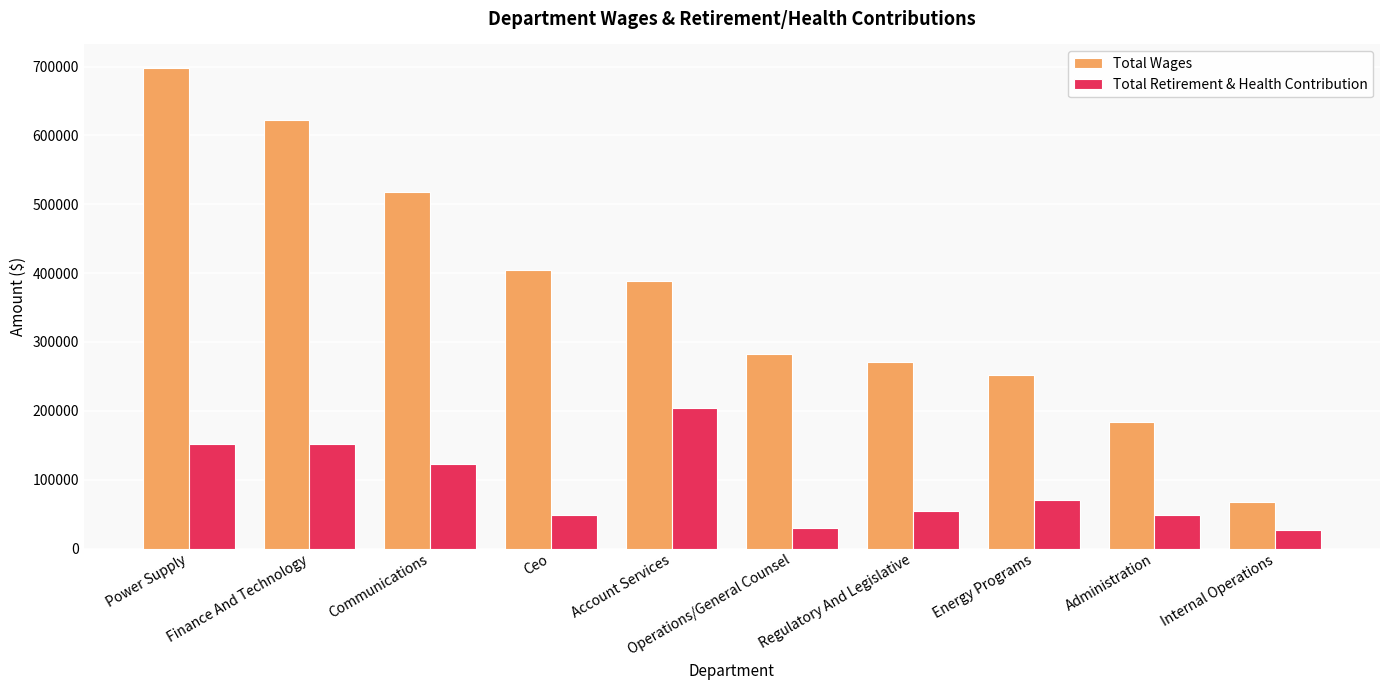

At which label is Total Wages closest to 382137?

Account Services